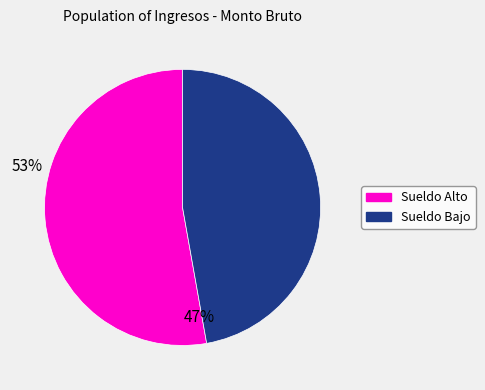

Does Sueldo Alto represent more than half of the total?

Yes